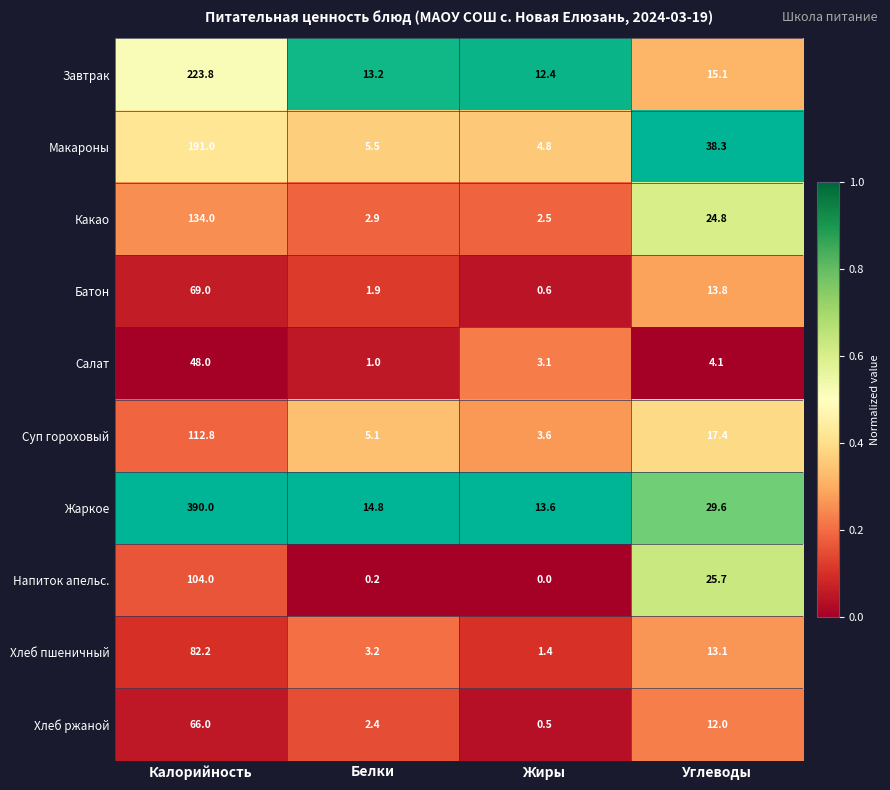

How many distinct data groups are displayed?

10